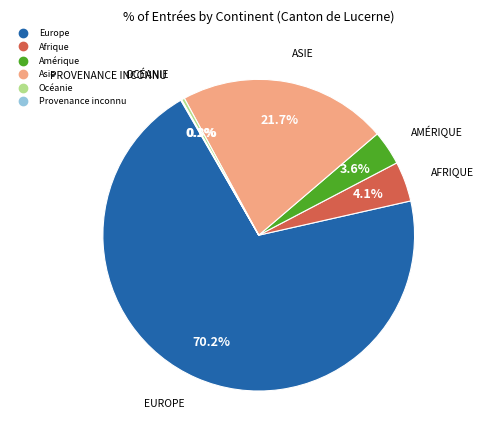

To the nearest percent, what is the difference between the Afrique and Amérique slice percentages?

1%